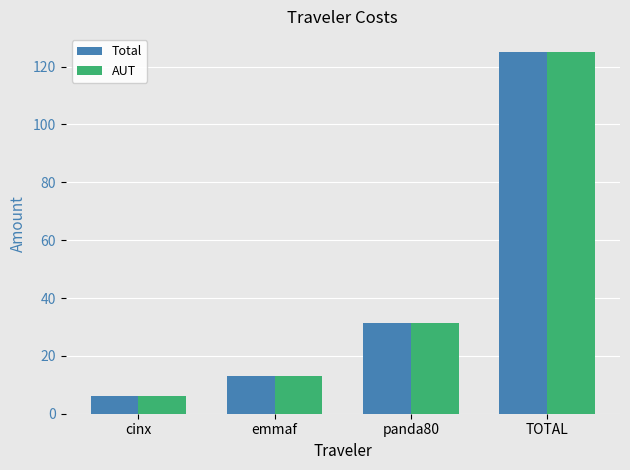

How many distinct data groups are displayed?

2